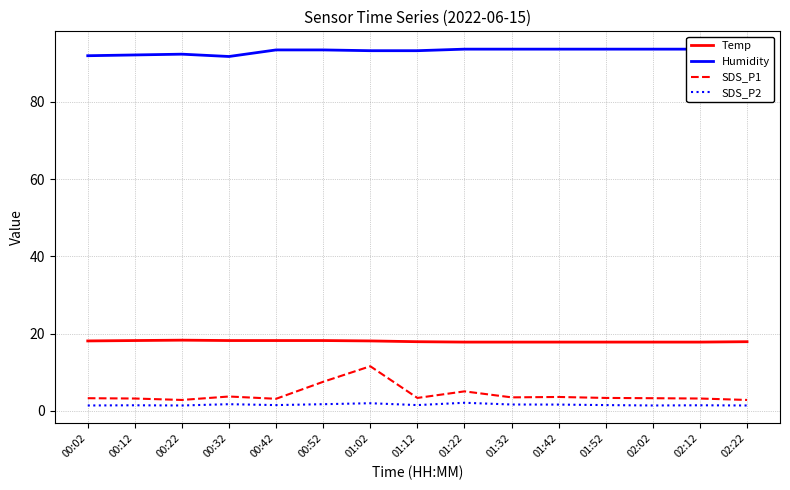

How many lines are shown in the chart?

4